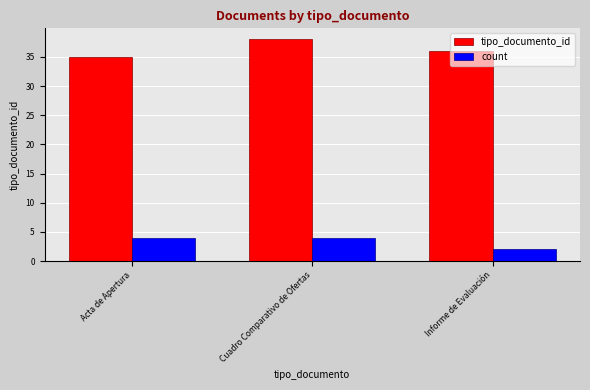

Are the bars grouped side by side (vs. stacked)?

Yes